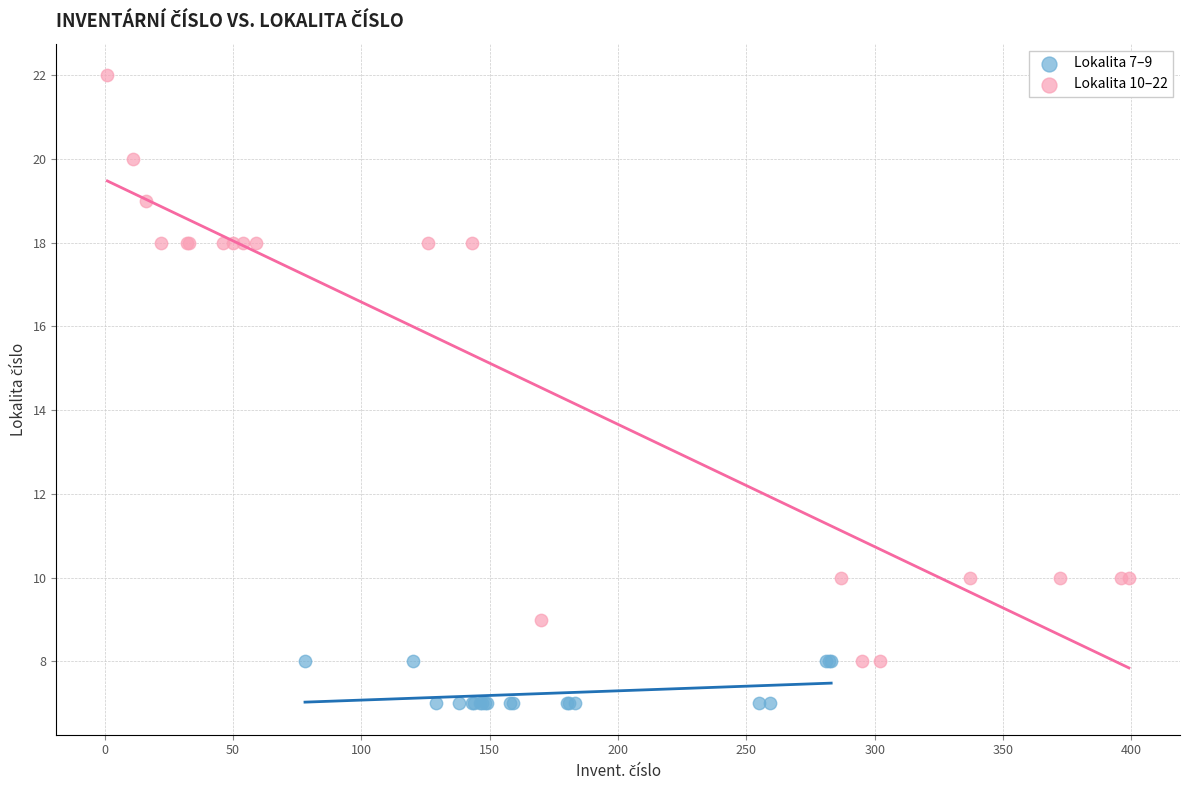

Which series reaches the minimum Y coordinate?

Lokalita 7–9